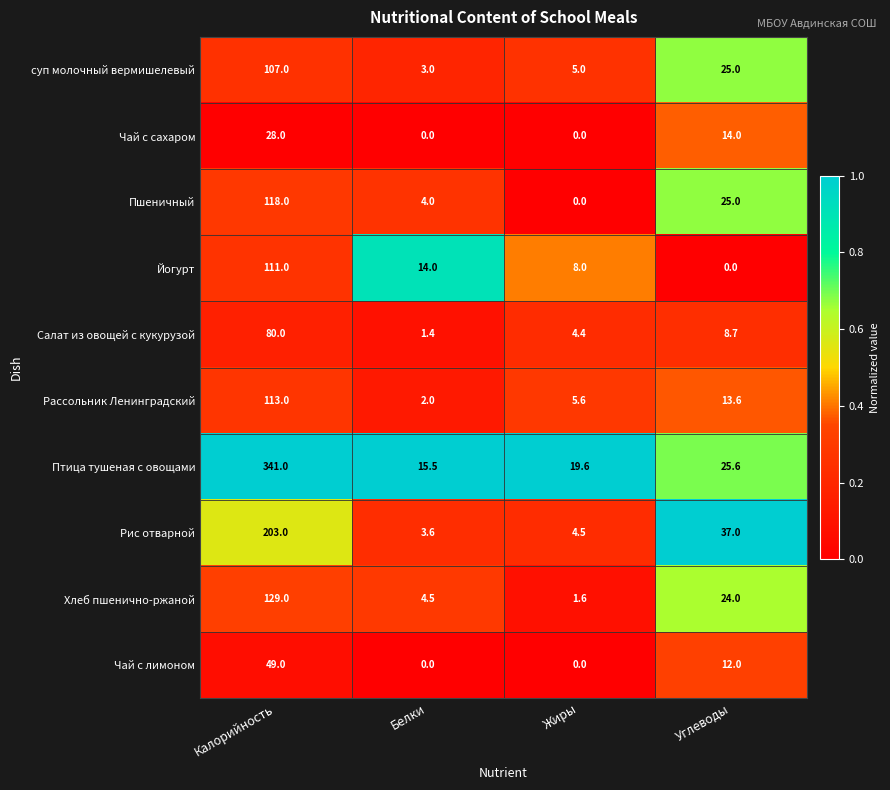

What is the difference between the highest and lowest values at Жиры?

19.6